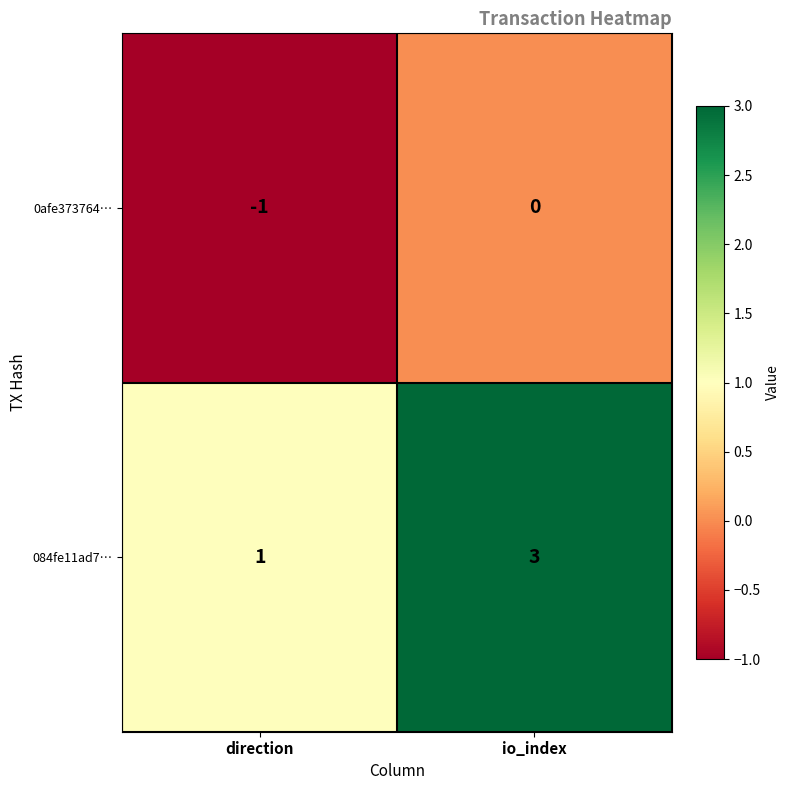

Rank the series at io_index from highest to lowest value.

084fe11ad7…, 0afe373764…